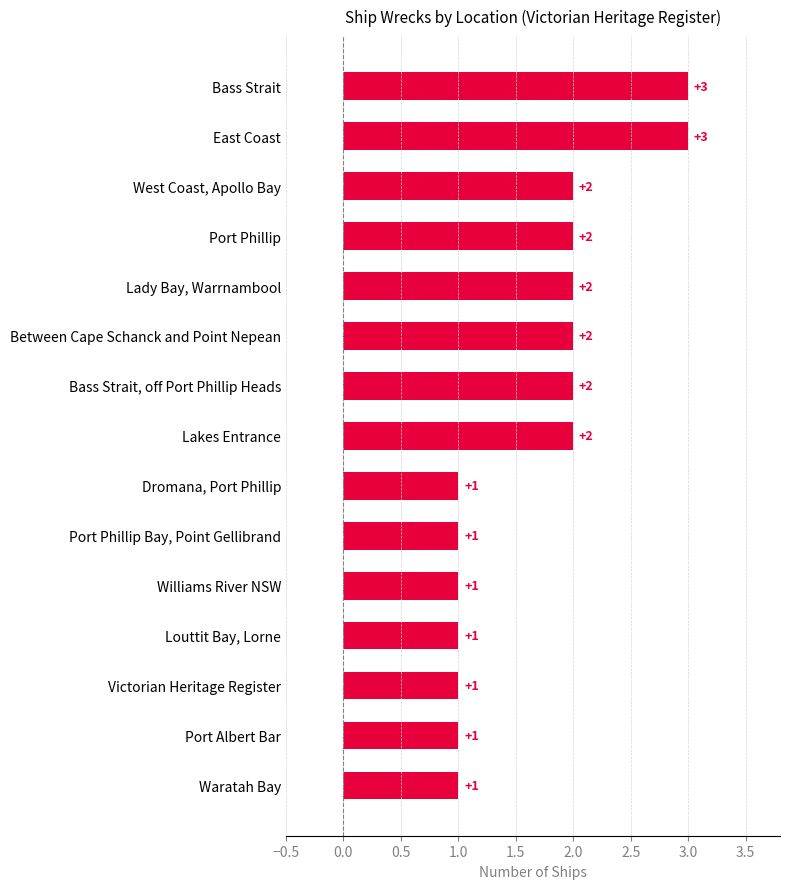

What is the sum of all values?

25